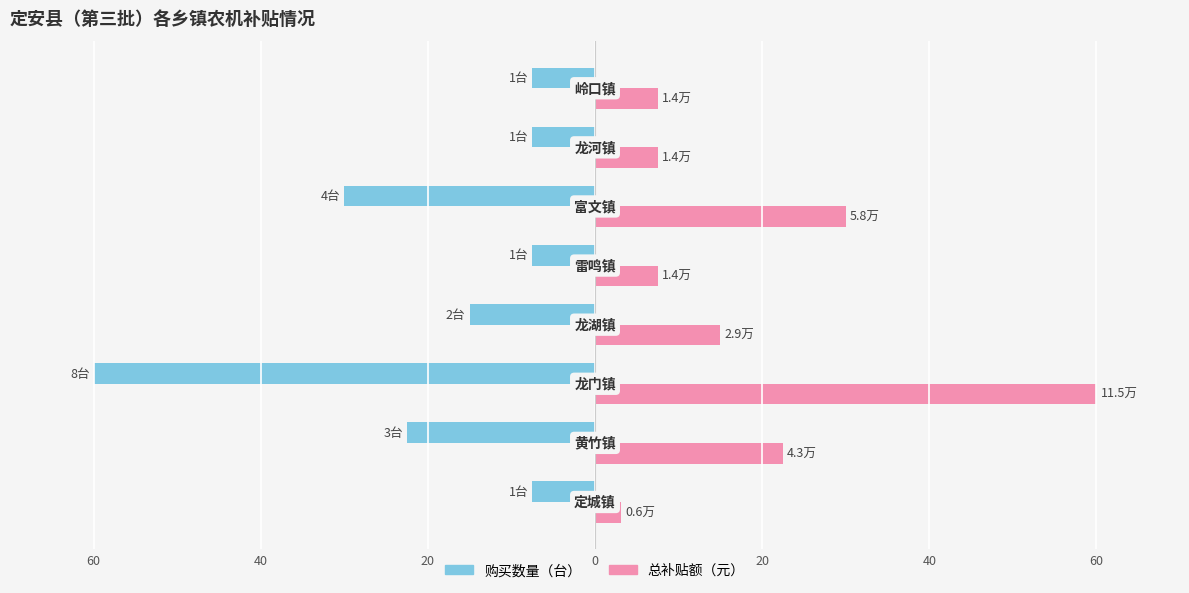

Which series has the largest total across all categories?

总补贴额（元）